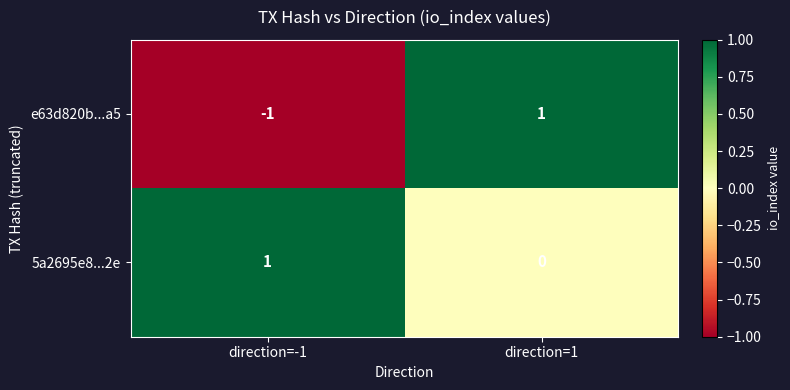

At which label does 5a2695e8...2e reach its peak?

direction=-1